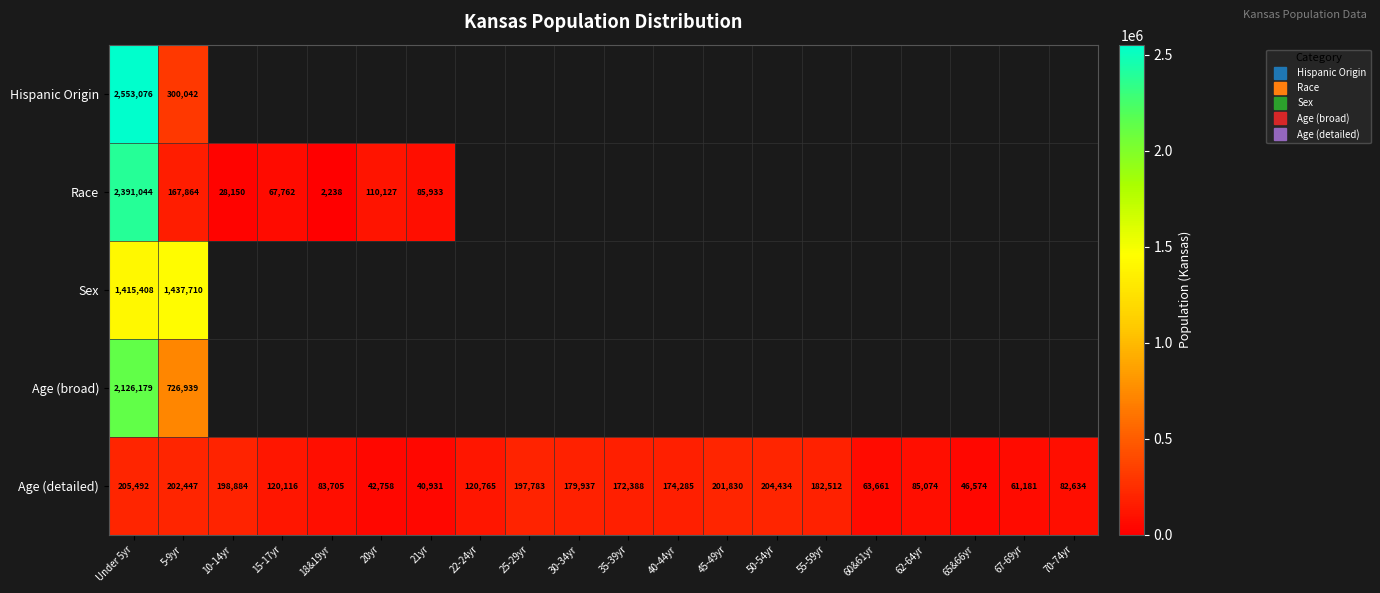

How many distinct data groups are displayed?

5